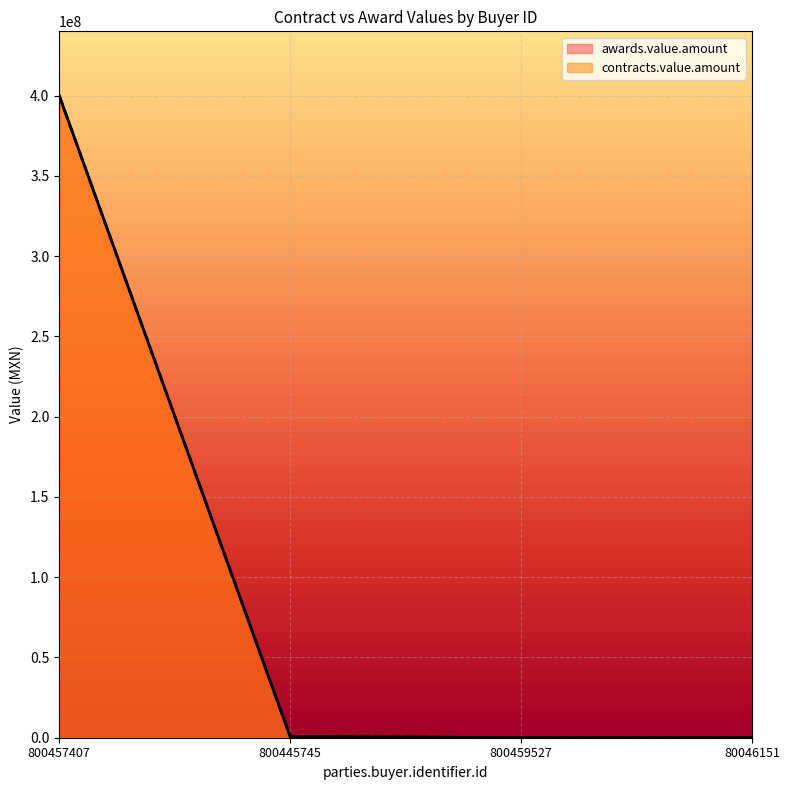

What is the label of the 3rd point from the left?

800459527